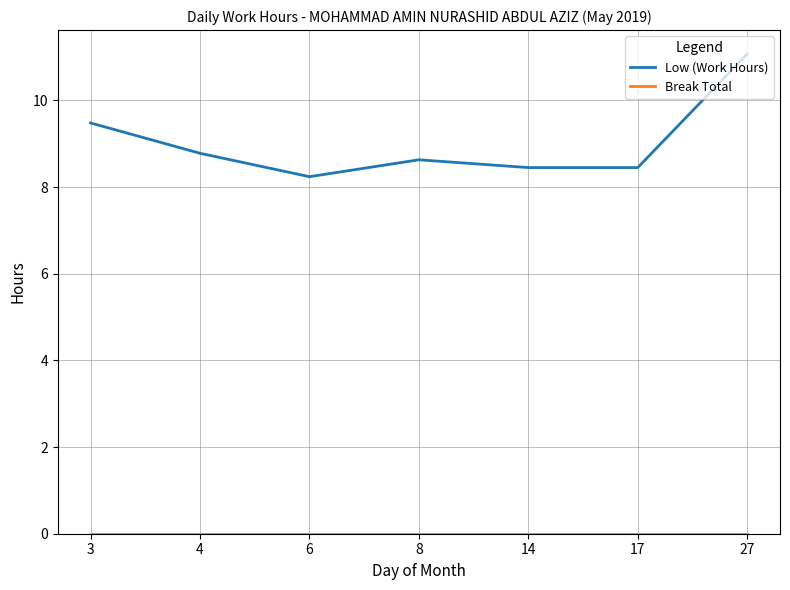

What is the difference between the maximum and minimum values in the Low (Work Hours) series?

2.8